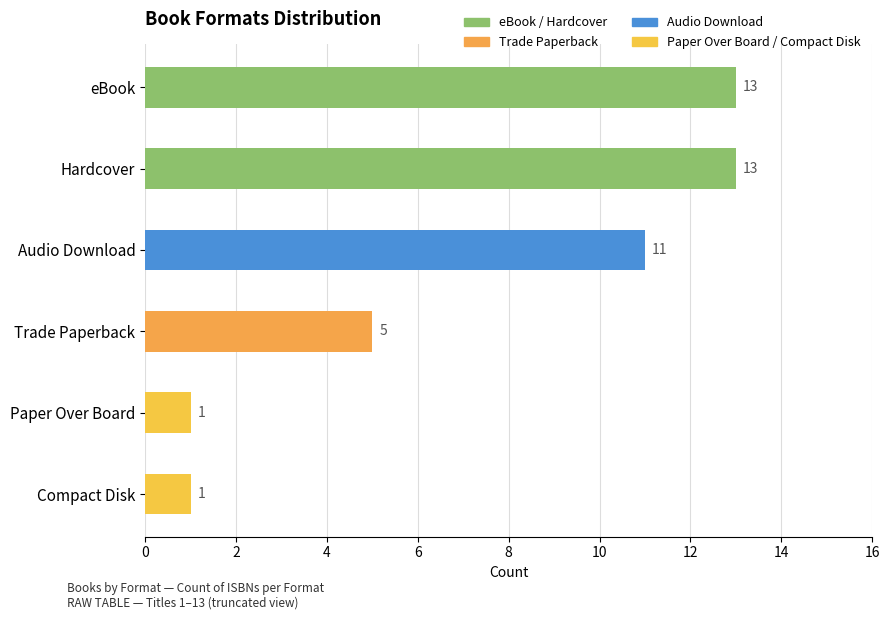

What is the value of the 6th bar from the left?

1